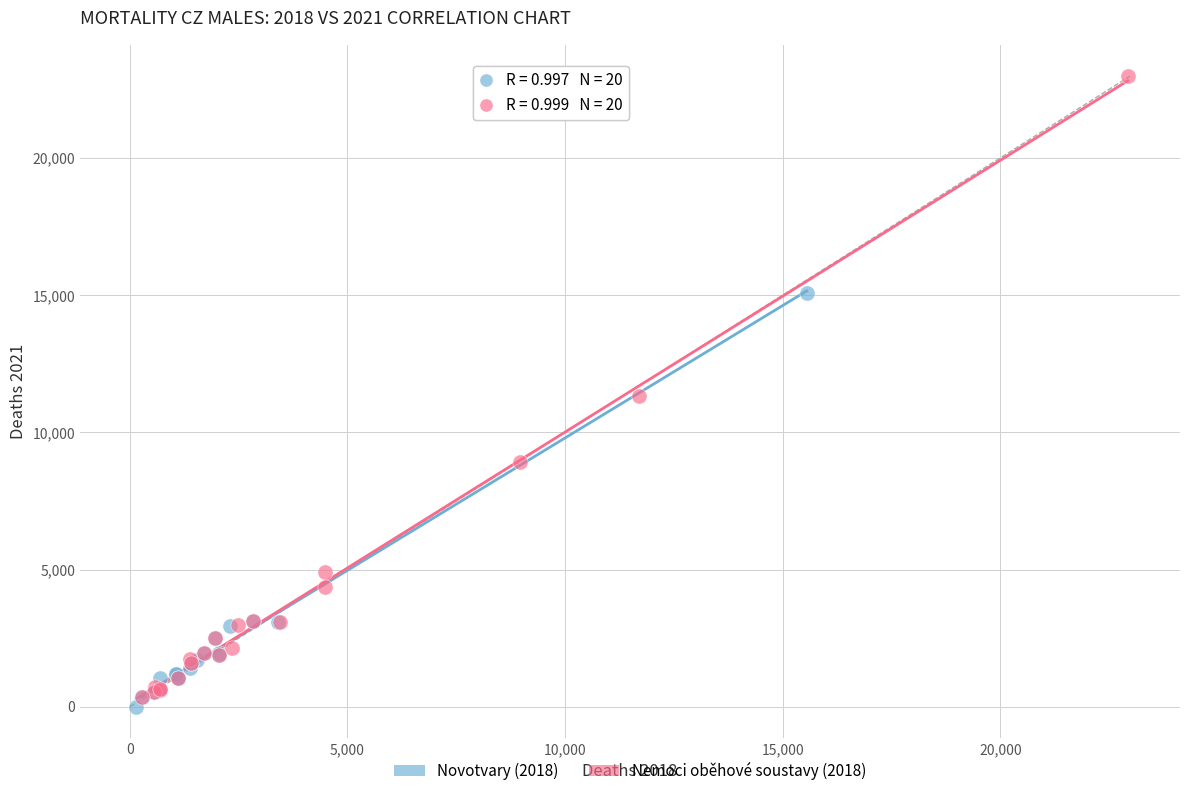

Which series has the widest spread of Y values?

Nemoci oběhové soustavy (2018)